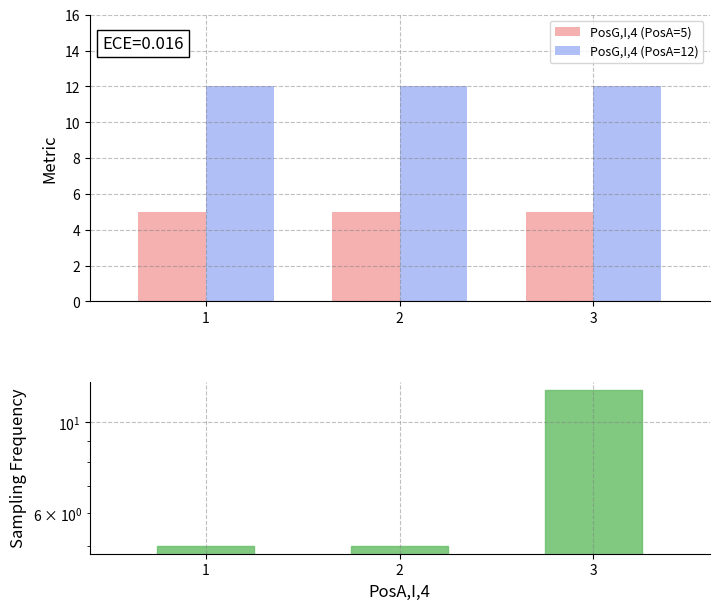

What is the value of the PosG,I,4 (PosA=5) bar at the 1st from the left?

5